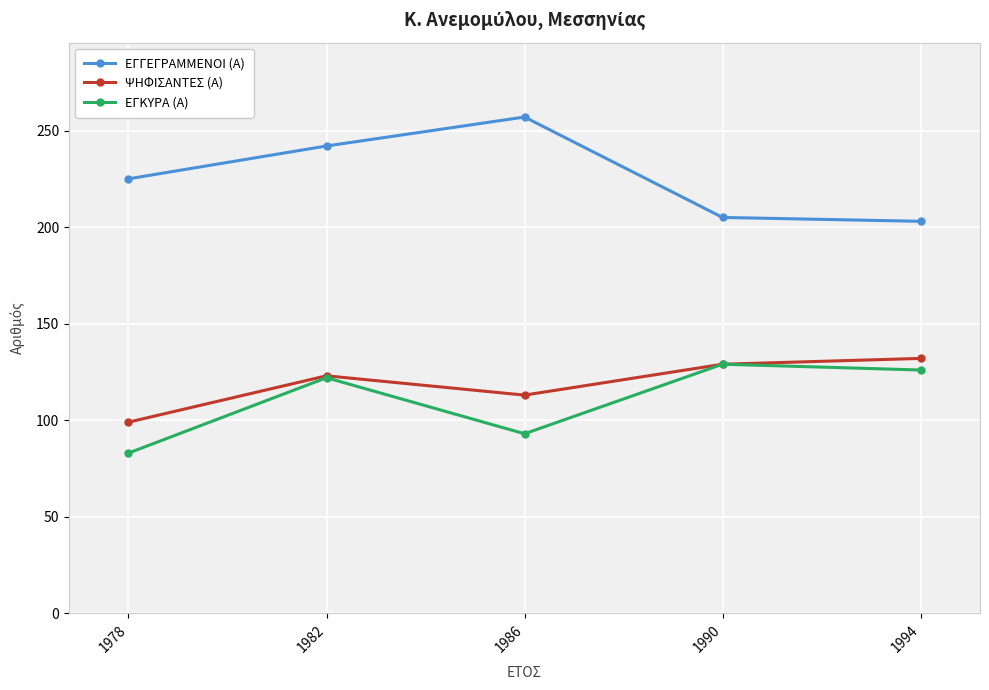

In ΕΓΓΕΓΡΑΜΜΕΝΟΙ (Α), how many points are higher than both neighbors (excluding endpoints)?

1